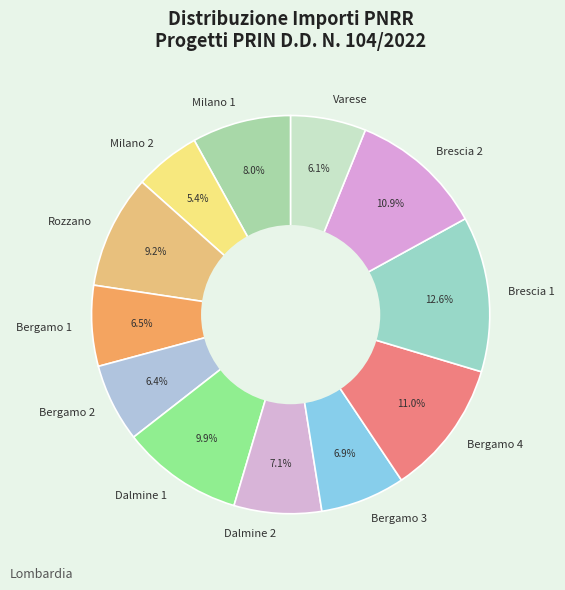

Which slice is the smallest?

Milano 2